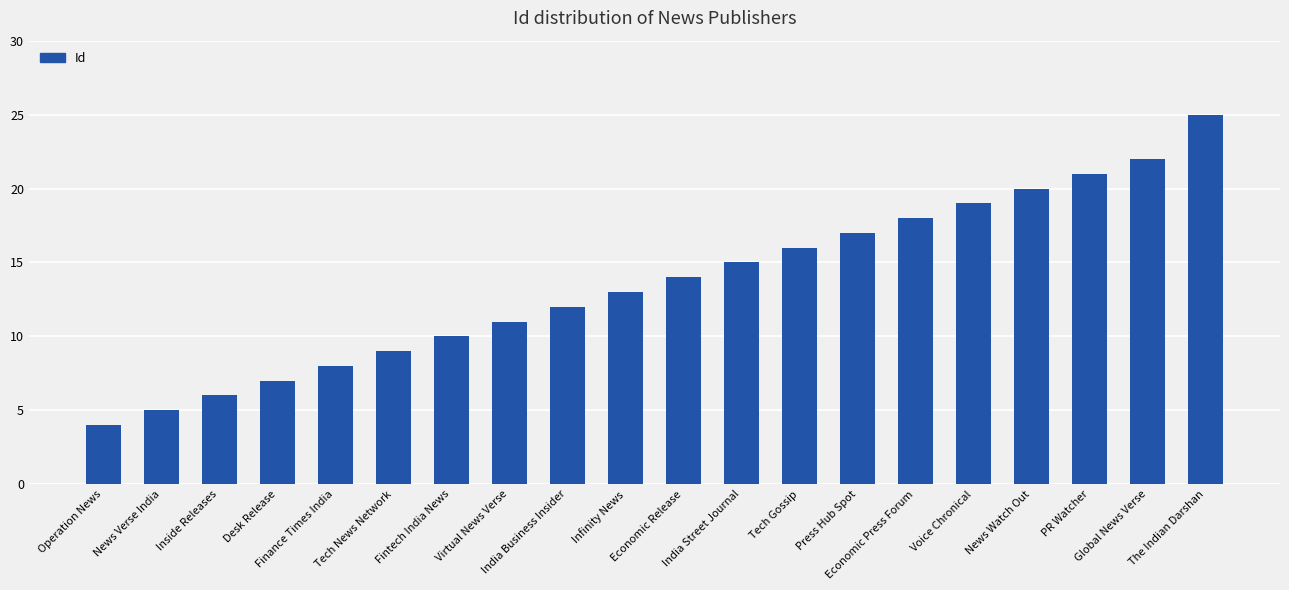

The value at Economic Press Forum is 18. True or false?

True